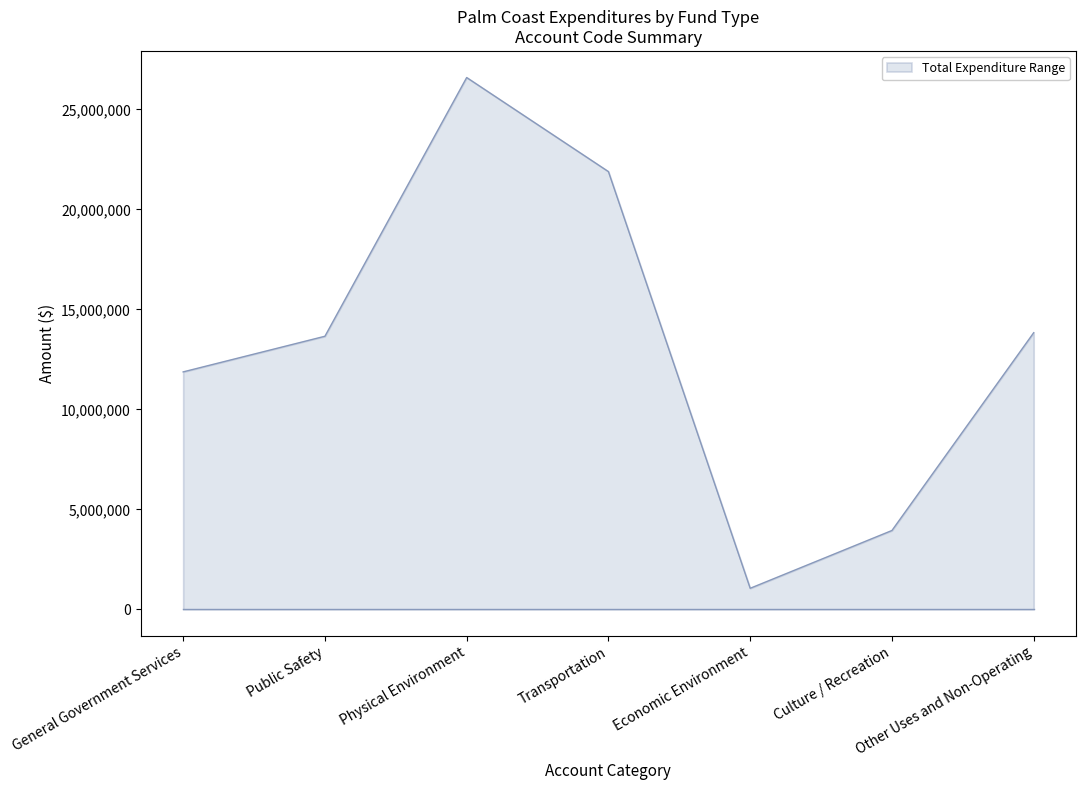

How many interior local valleys (lower than both neighbors) does the data have?

1